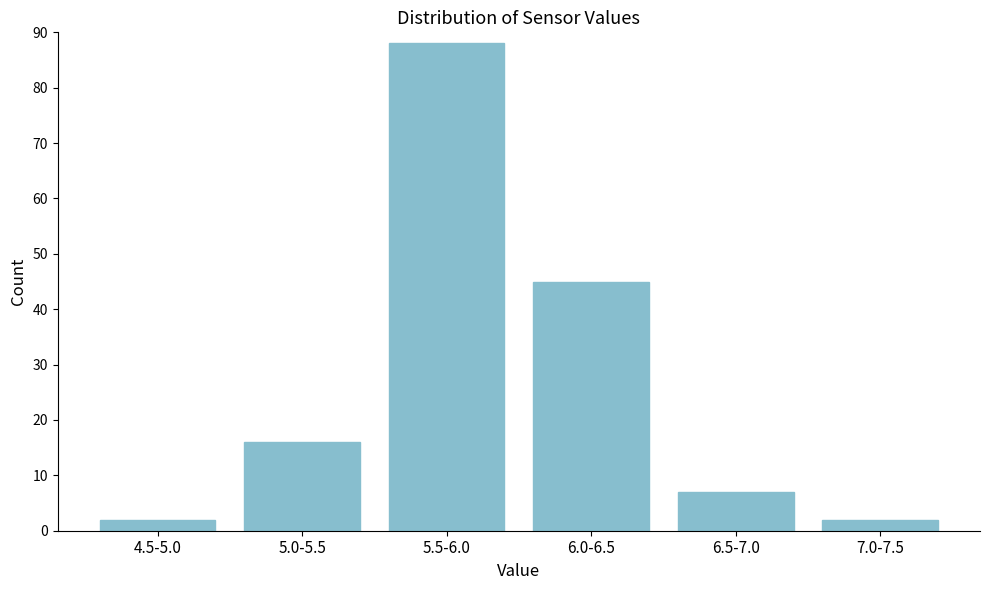

Reading left to right, list all the values displayed in this chart.

2	16	88	45	7	2